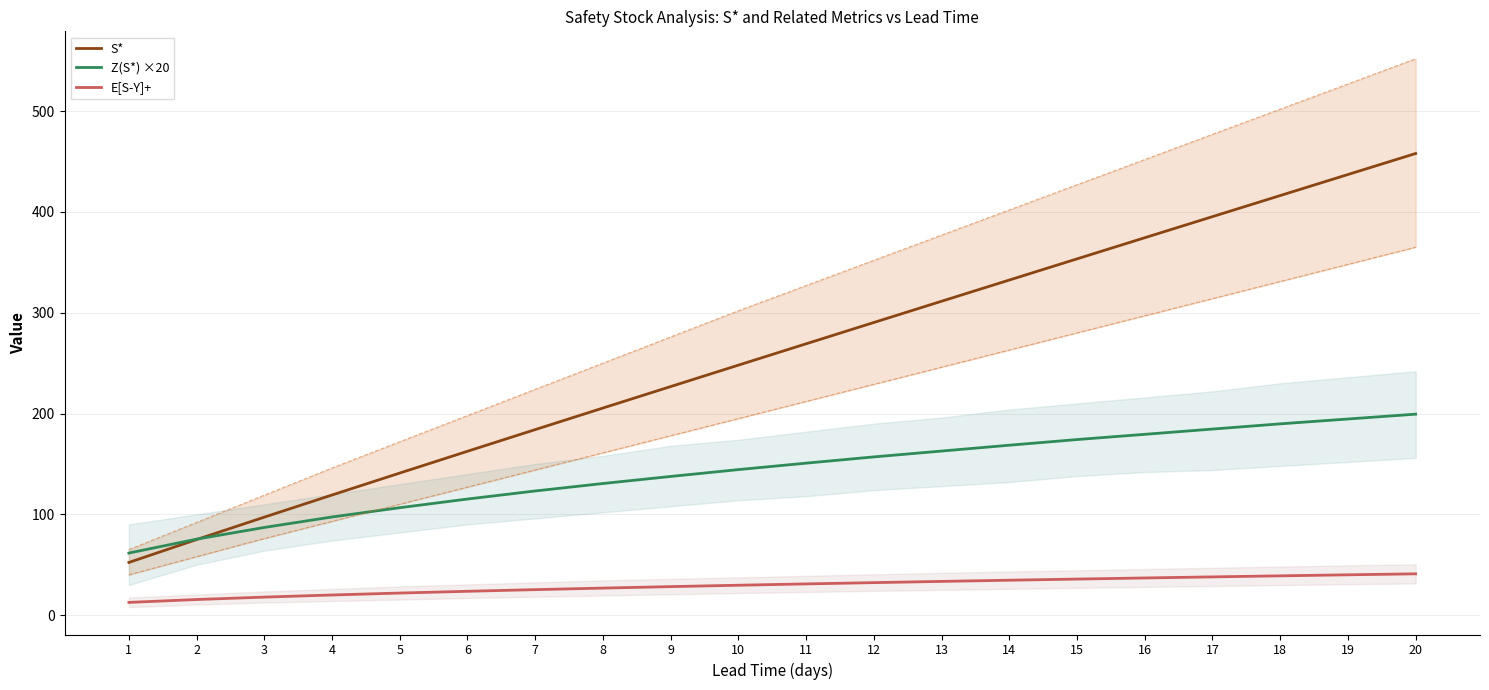

The Z(S*) ×20 series shows 251.0 at 13. True or false?

False